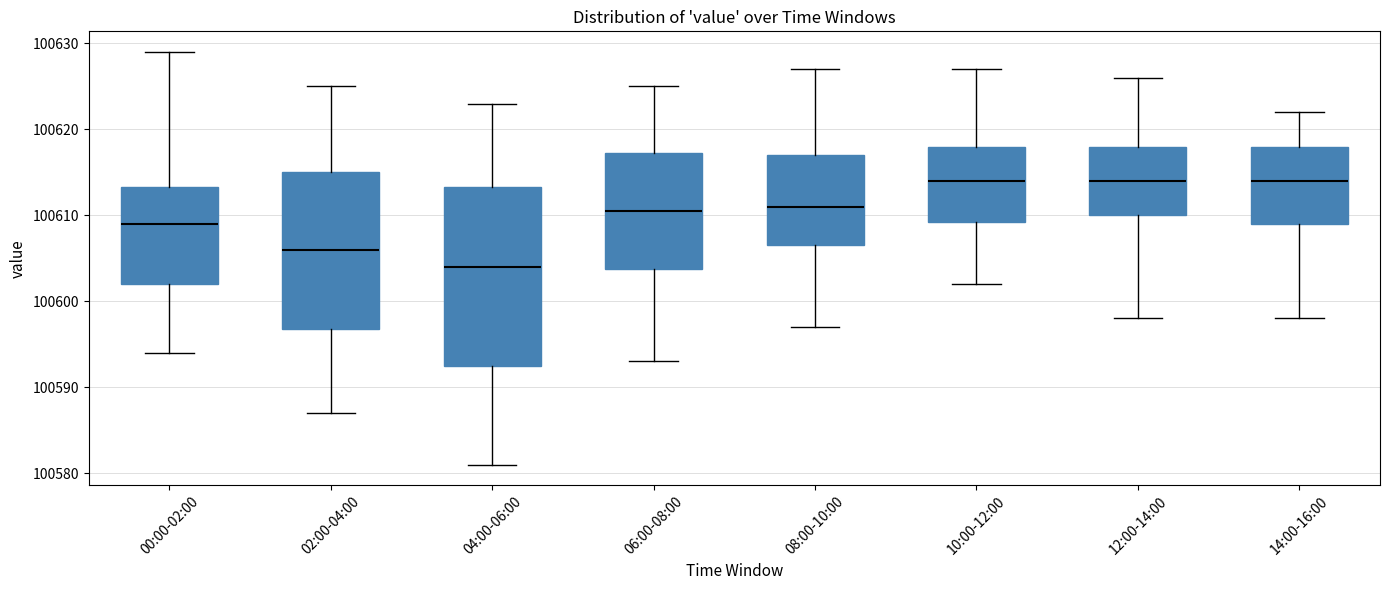

Where does the lower whisker of the box for 10:00-12:00 end on the y-axis? The values are not printed on the chart, so give them approximately, as read against the axis.

100602